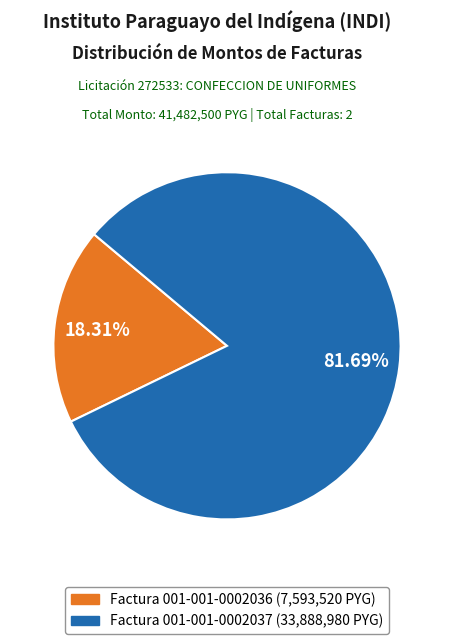

Which category has the biggest portion of the pie?

Factura 001-001-0002037